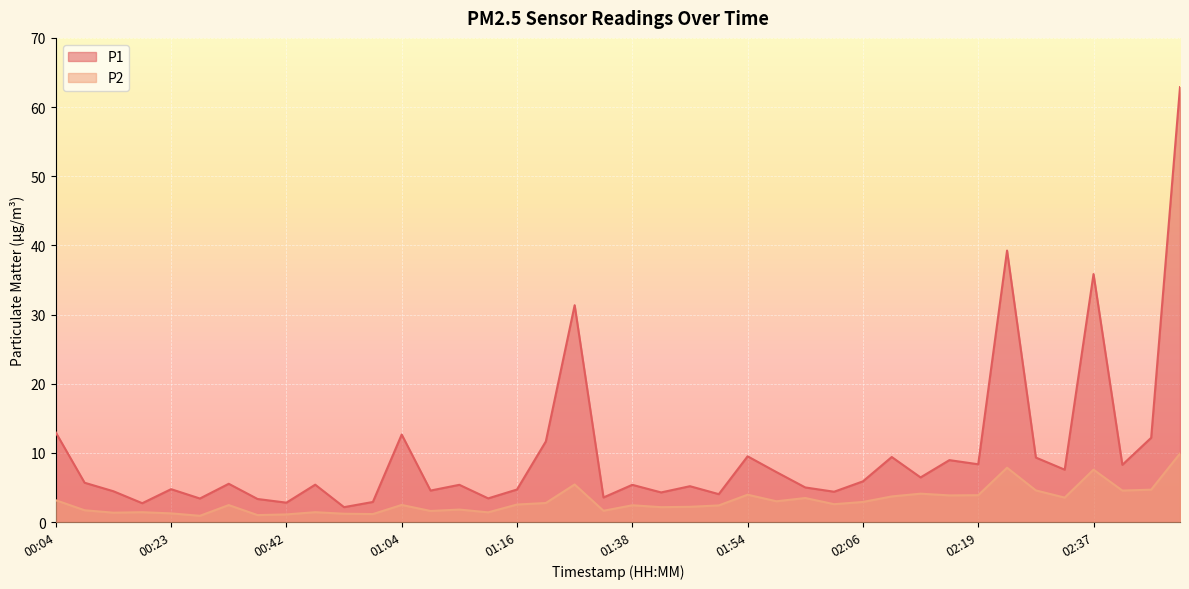

What is the value of the P2 point at the 14th from the left?

1.6